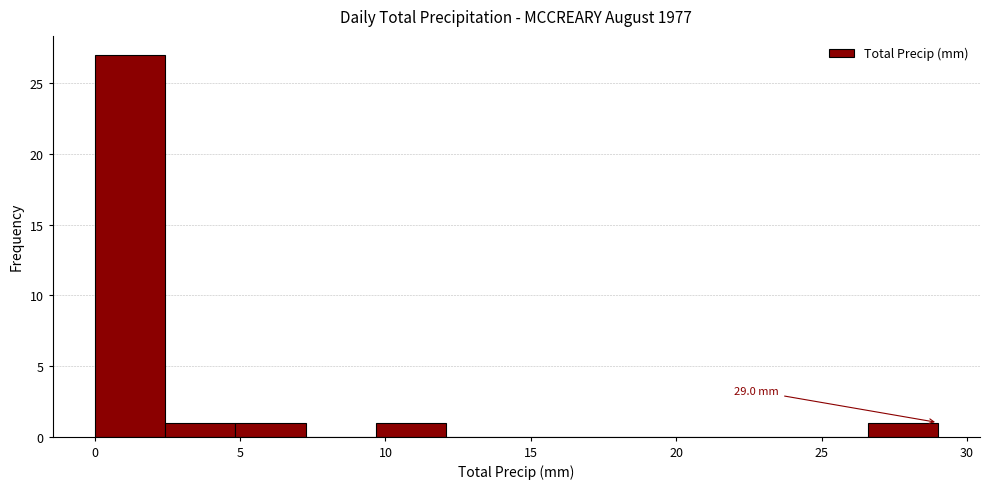

Over which range of the x-axis is the bar tallest?

0.0 to 2.5